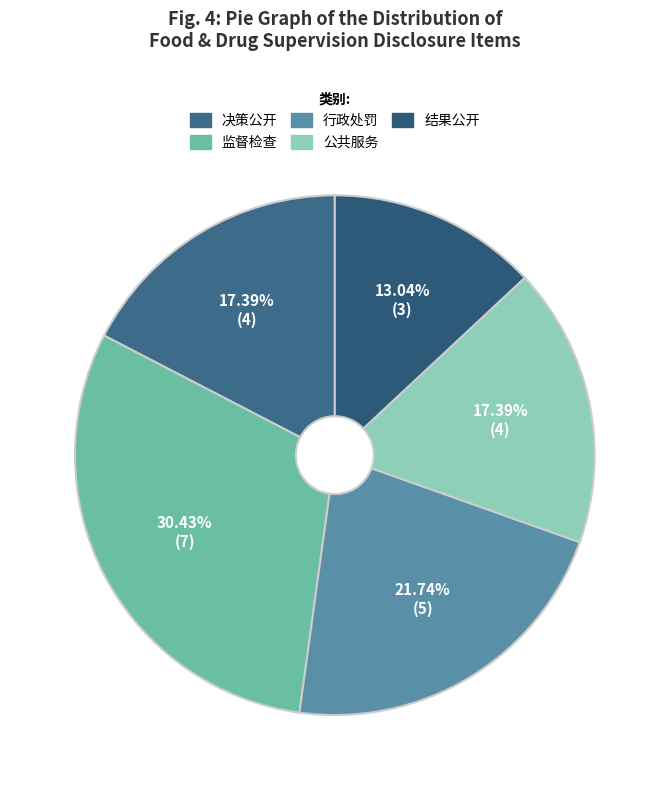

What portion of the pie excludes 结果公开?

87.0%